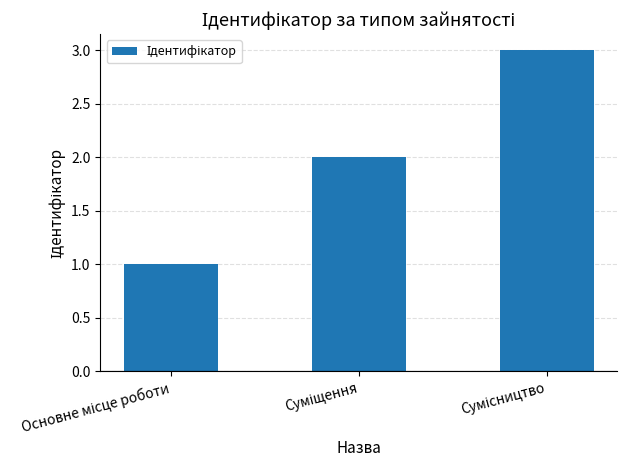

Reading left to right, transcribe all the data shown in this chart.

1	2	3